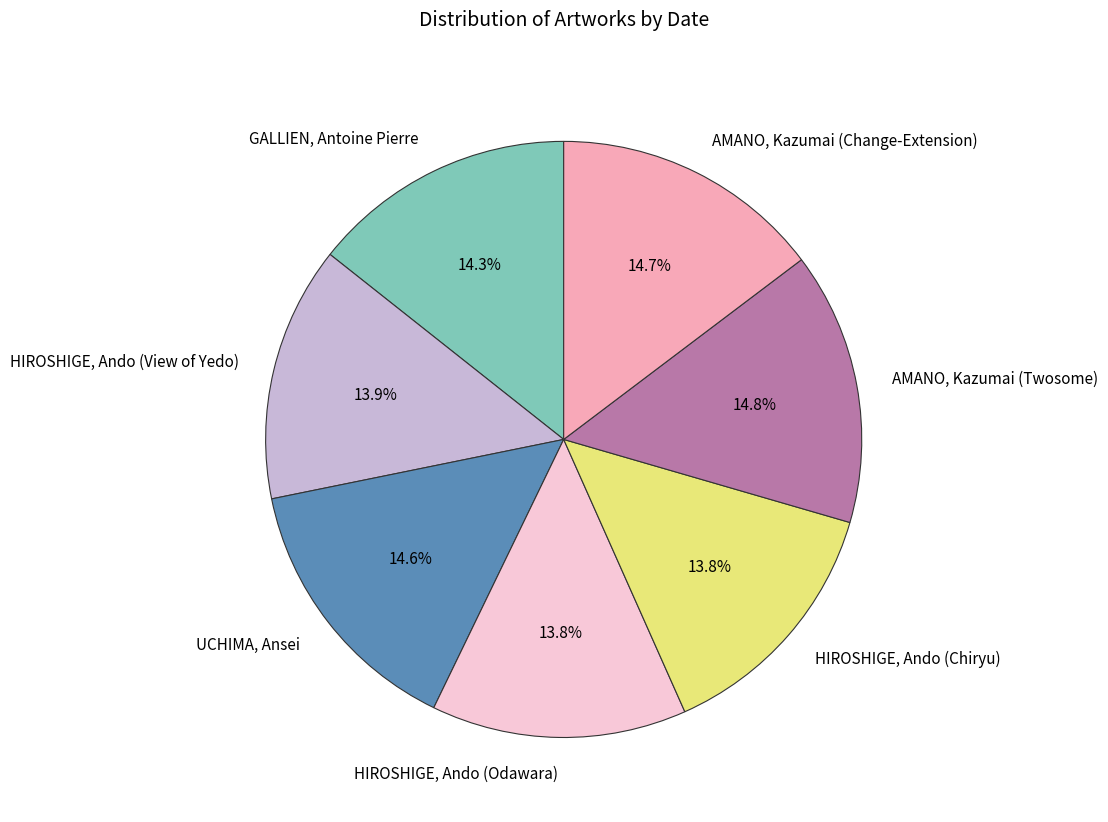

Which has a higher value, HIROSHIGE, Ando (View of Yedo) or AMANO, Kazumai (Twosome)?

AMANO, Kazumai (Twosome)